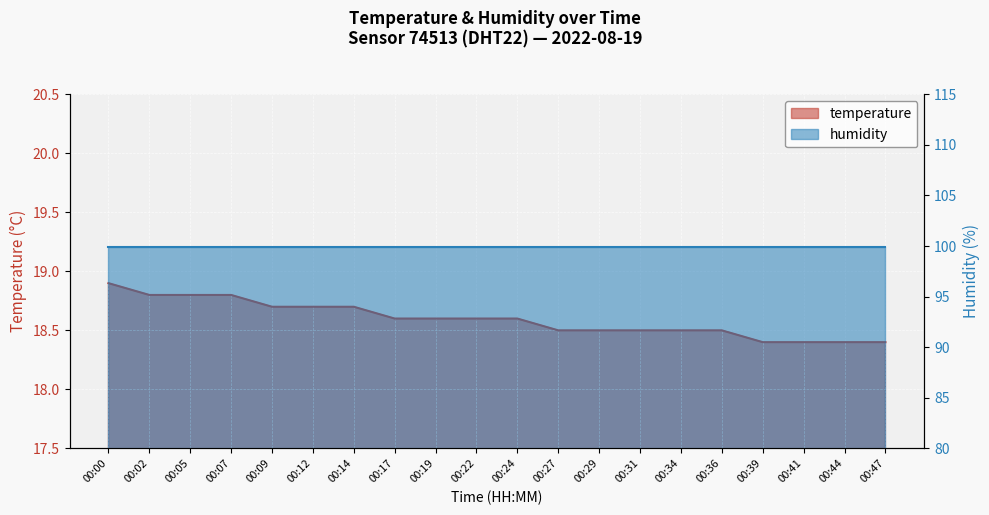

True or false: there are more than 1 points higher than both neighbors.

False